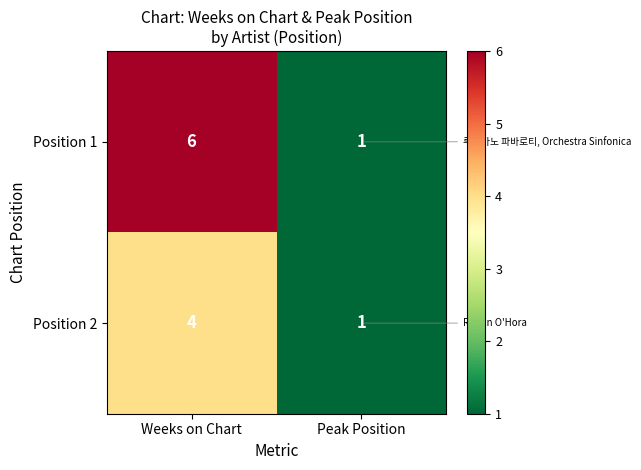

Where is Position 1 nearest to the value 3?

Peak Position